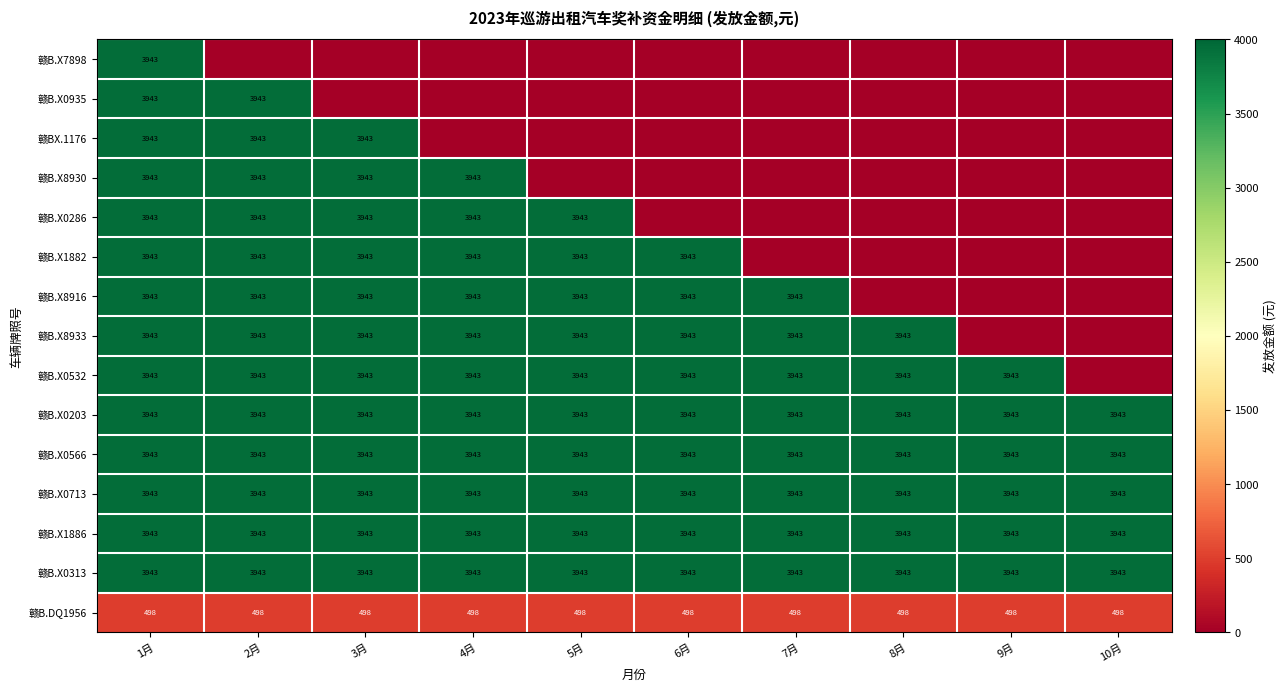

What is the sum of the 赣B.X0566 values at 8月 and 7月?

7886